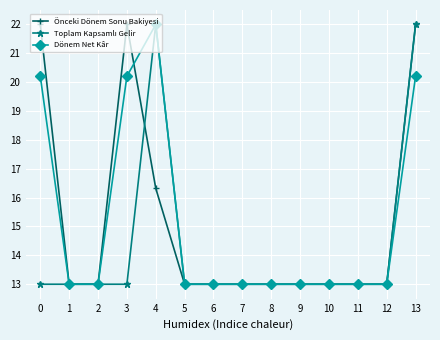

Where is the first local maximum for Önceki Dönem Sonu Bakiyesi?

3